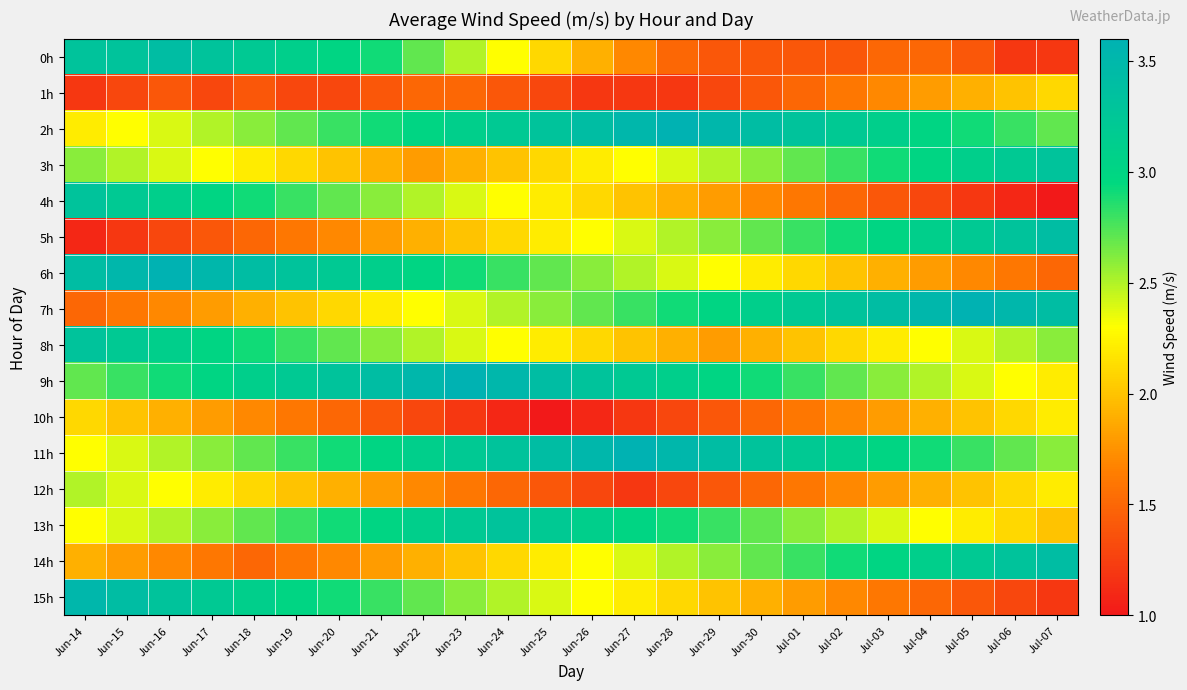

Between Jun-20 and Jun-25, which series saw the biggest shift?

0h